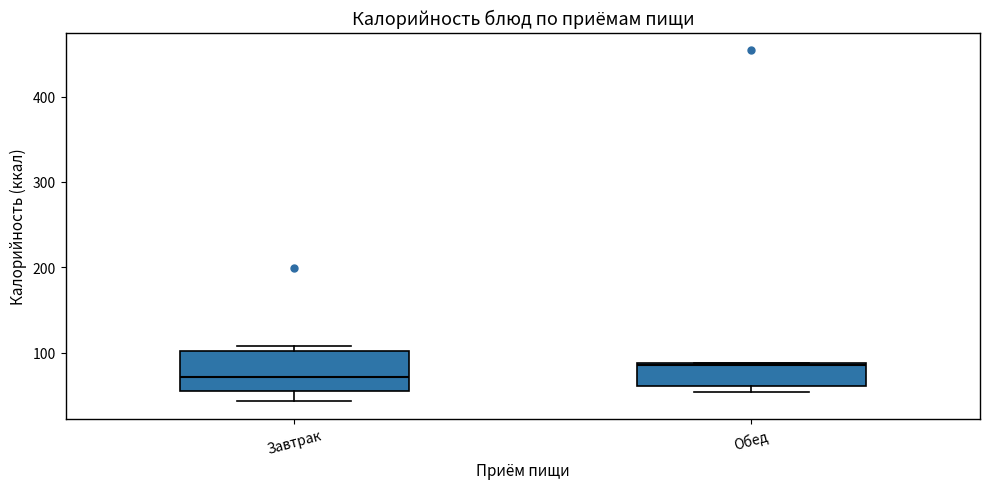

Where does the median line of the box for Обед sit on the y-axis? The values are not printed on the chart, so give them approximately, as read against the axis.

80